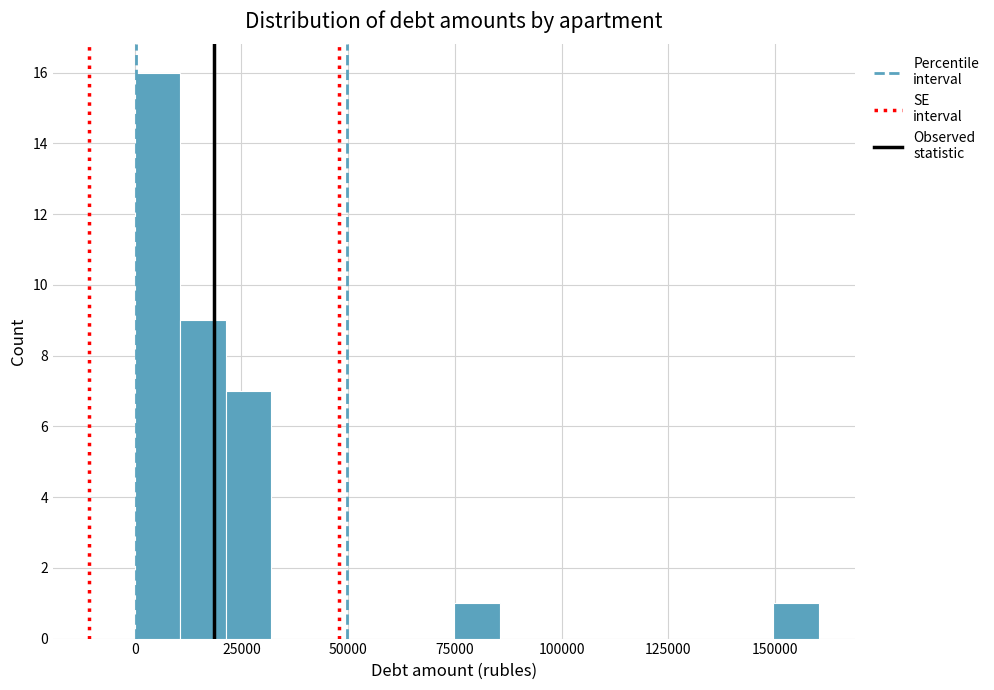

Around what value on the x-axis is the tallest bar? Give the approximate position of its centre, as read against the axis.

5000